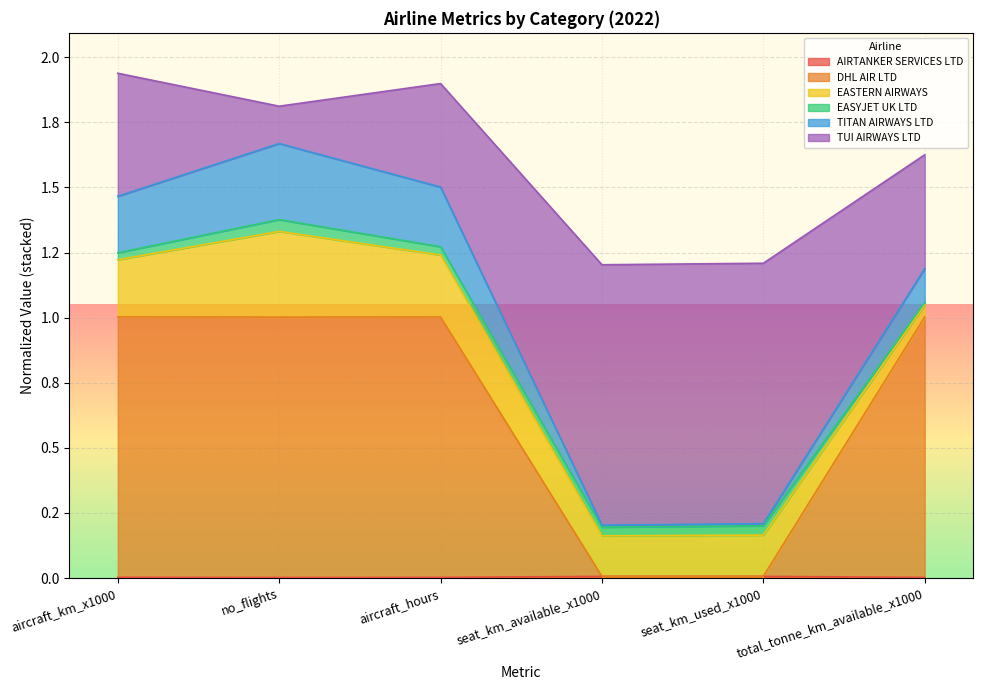

Does the chart display data point markers on the line(s)?

No